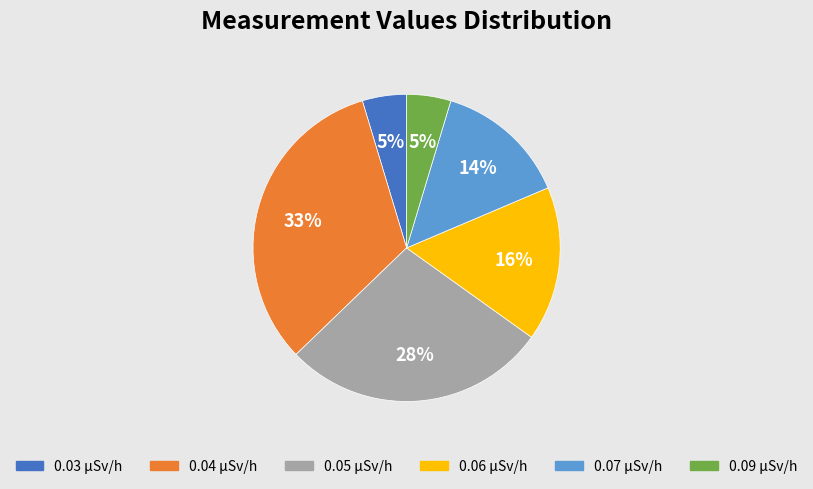

Between 0.06 and 0.03, which is larger?

0.06